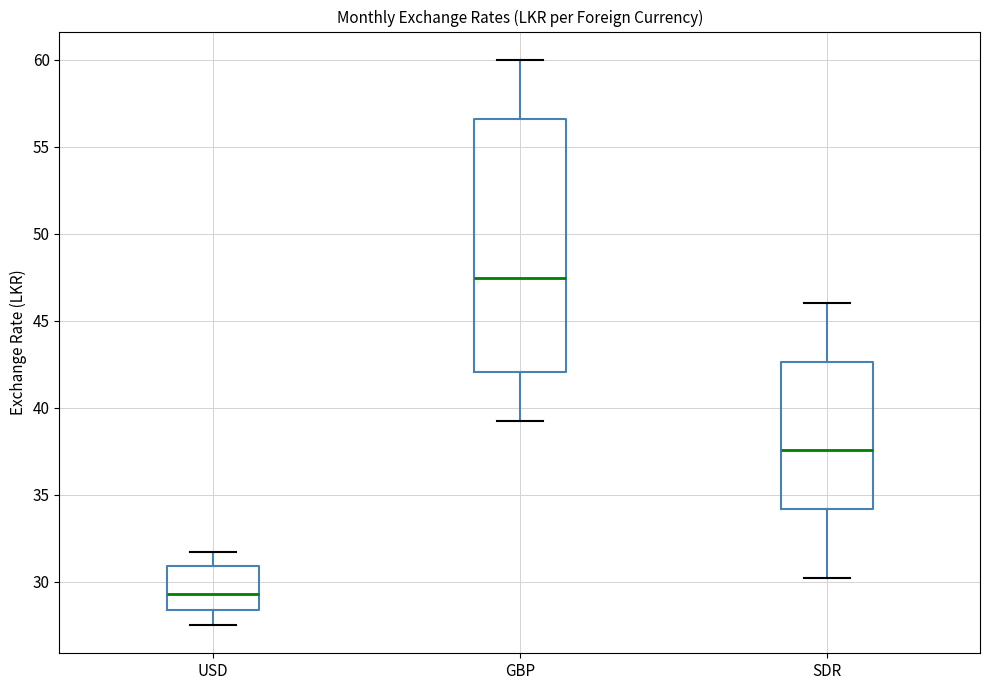

Which box has the lowest median line?

USD